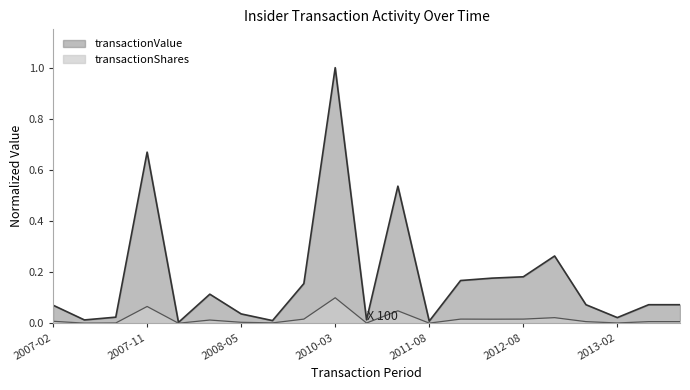

How many lines are shown in the chart?

2